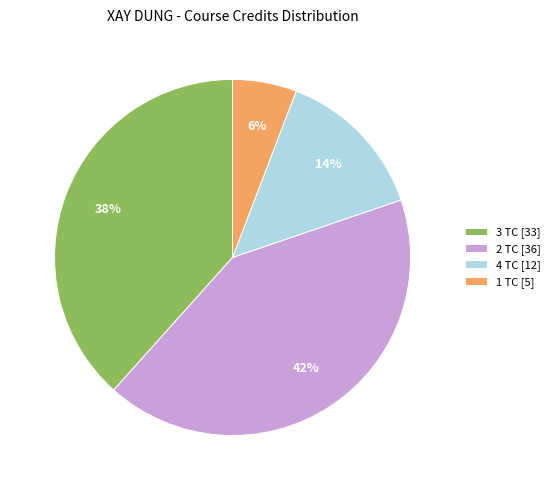

Do 2 TC [36] and 3 TC [33] together represent more than half of the pie?

Yes